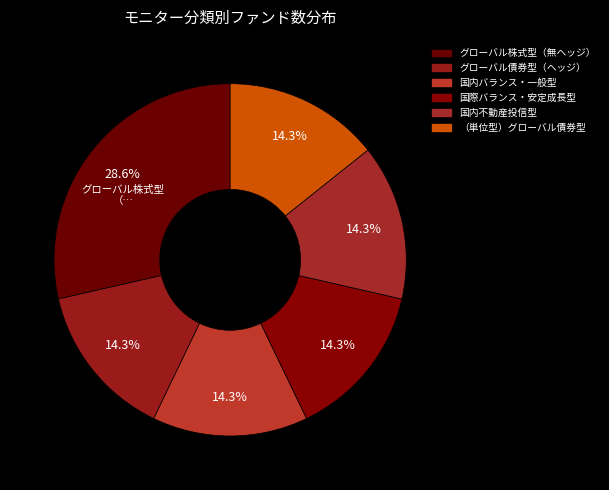

Is the sum of グローバル株式型（無ヘッジ） and 国内不動産投信型 greater than half?

No